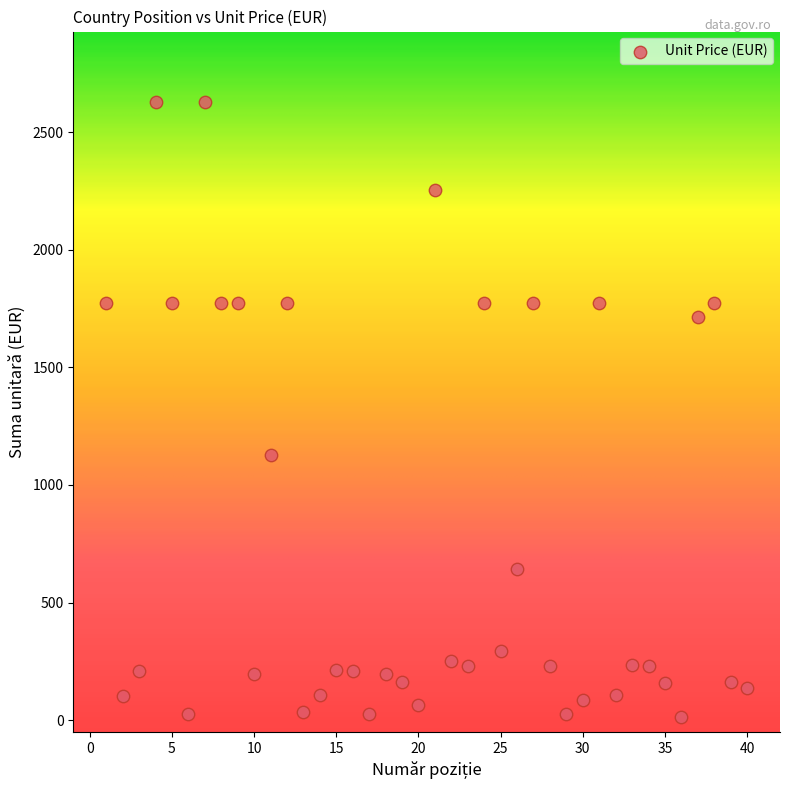

What is the range of Y values (max minus min)?

2613